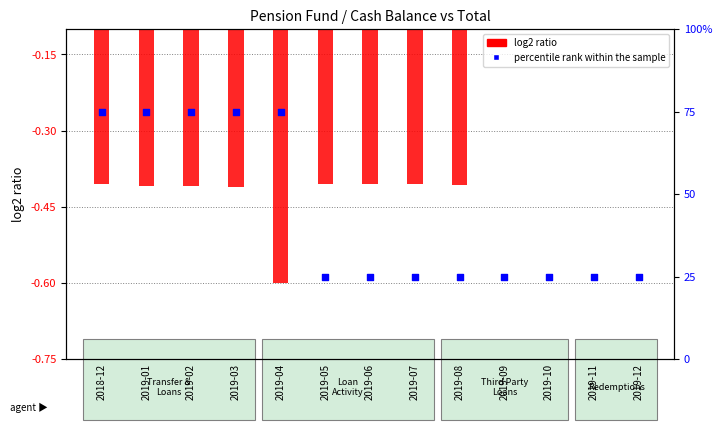

What is the change in value from 2018-12 to 2019-05?

-50